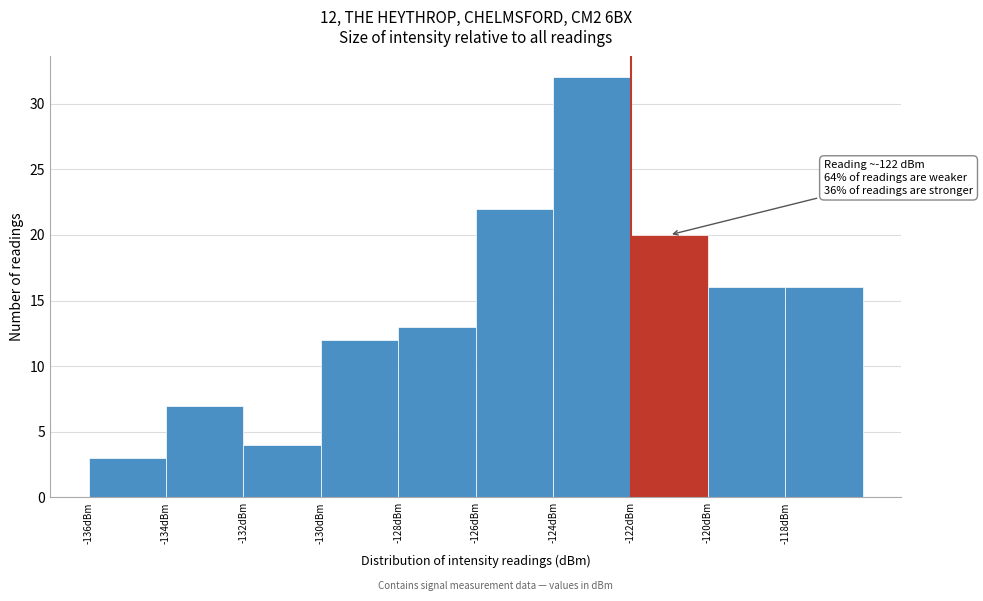

Over which range of the x-axis is the bar tallest?

-124 to -122